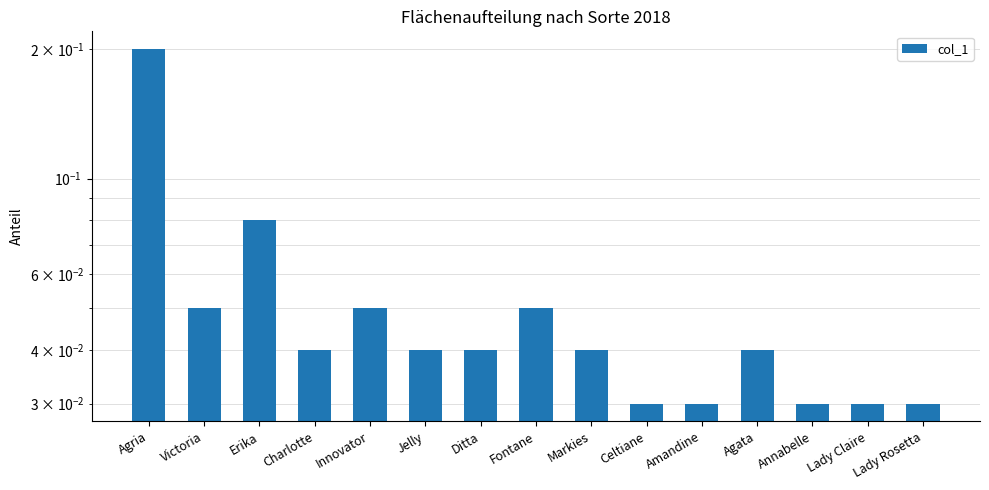

What is the label of the 2nd bar from the right?

Lady Claire